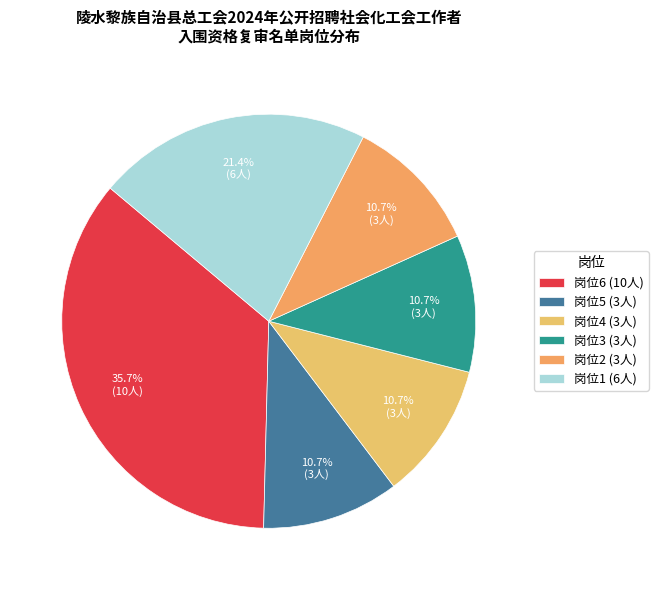

Combined, do 岗位6 and 岗位2 account for over 50%?

No